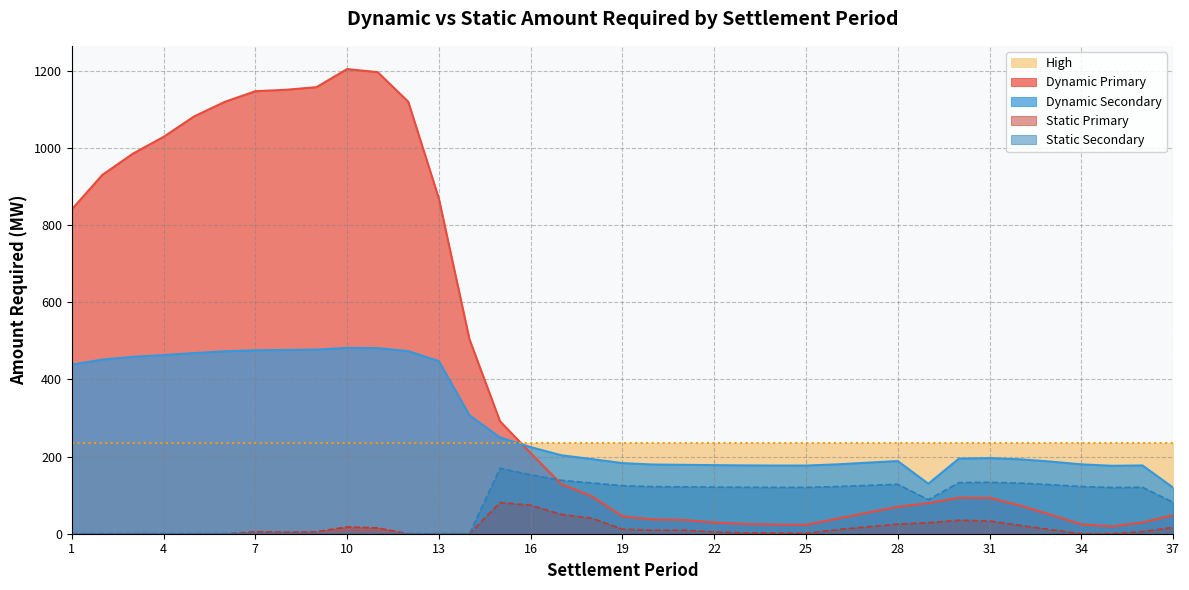

Reading left to right, transcribe all the data shown in this chart.

Dynamic Primary: 841.0	930.6	985.6	1029.1	1082.2	1119.8	1147.4	1151.1	1158.0	1204.9	1196.8	1120.1	869.0	504.2	291.4	209.1	129.0	97.1	45.2	36.8	35.9	29.0	25.4	23.8	23.1	38.7	54.5	69.8	79.3	93.4	93.2	73.1	49.3	24.3	18.9	29.1	48.1
Static Primary: 0.0	0.0	0.0	0.0	0.0	0.0	5.2	4.2	5.0	17.7	15.0	0.0	0.0	0.0	80.8	74.0	50.1	40.1	11.8	9.2	9.2	4.6	2.4	1.6	1.1	10.2	17.9	24.8	28.6	34.9	33.1	21.6	10.5	0.0	0.0	5.5	16.2
Dynamic Secondary: 438.4	451.5	458.7	463.2	468.4	473.0	475.6	476.4	477.4	481.9	481.2	473.6	447.4	307.1	249.5	224.5	203.5	193.5	183.1	179.4	178.6	177.8	177.1	176.7	176.7	179.8	184.1	188.4	129.6	194.8	196.0	192.9	187.1	179.8	176.1	177.1	119.6
Static Secondary: 0.0	0.0	0.0	0.0	0.0	0.0	0.0	0.0	0.0	0.0	0.0	0.0	0.0	0.0	169.7	152.7	138.4	131.6	124.5	122.0	121.5	121.0	120.5	120.2	120.2	122.3	125.3	128.2	88.2	132.5	133.3	131.2	127.3	122.3	119.8	120.4	81.4